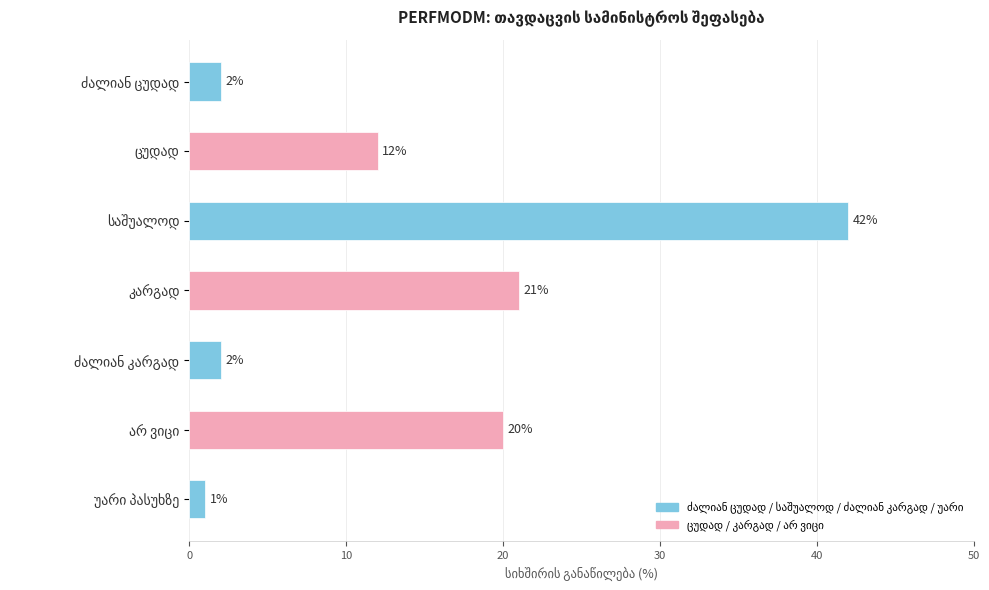

What is the difference between the second highest and minimum values?

20